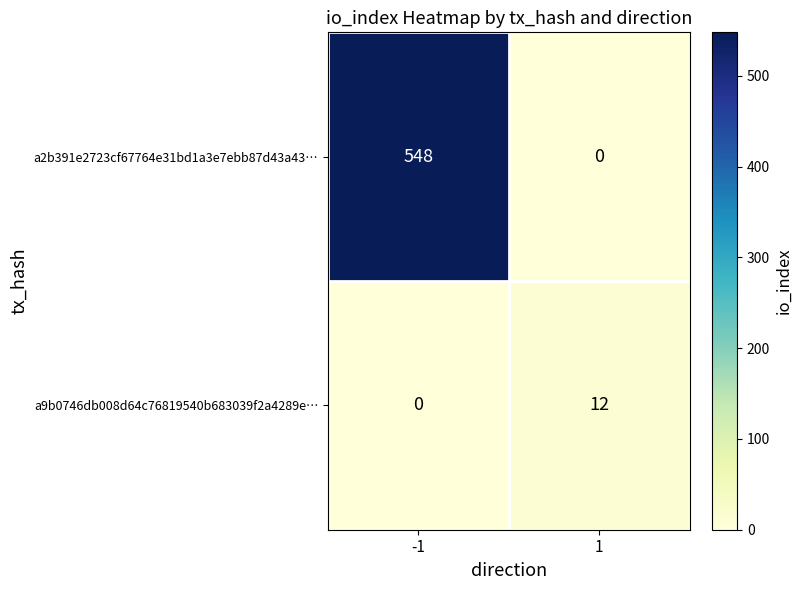

Which series has the largest total across all categories?

a2b391e2723cf67764e31bd1a3e7ebb87d43a43…